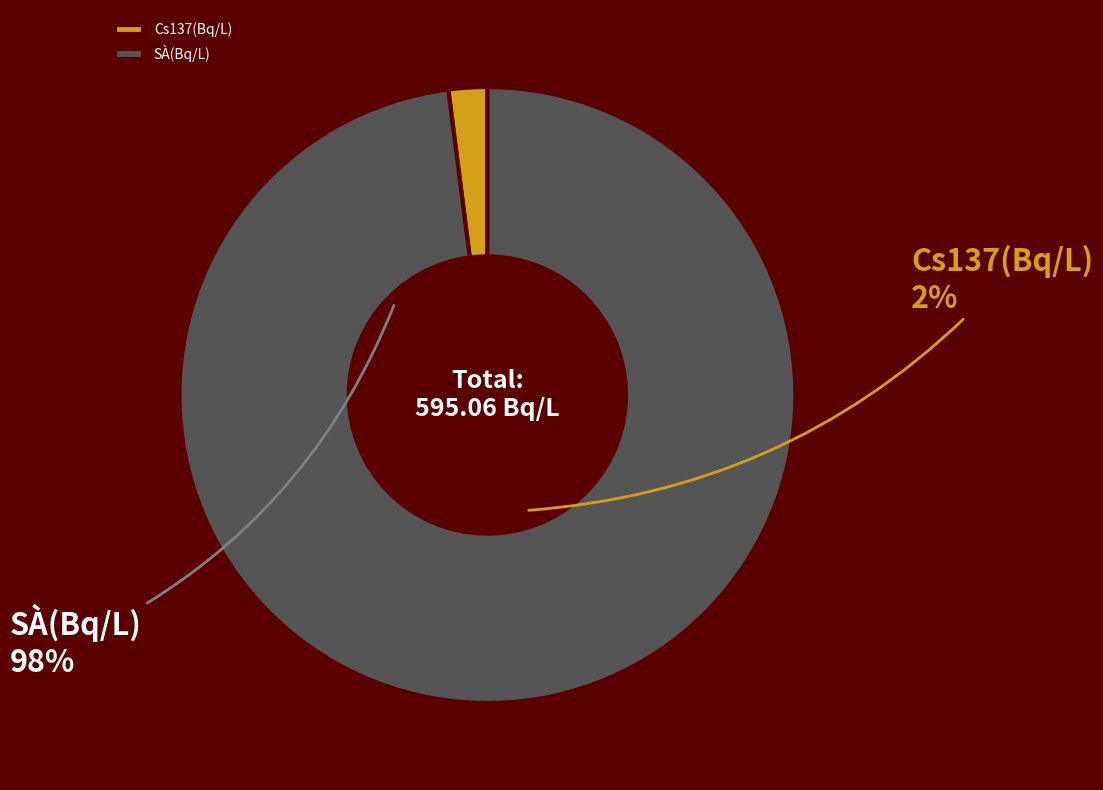

Is the sum of Cs137(Bq/L) and SÀ(Bq/L) greater than half?

Yes